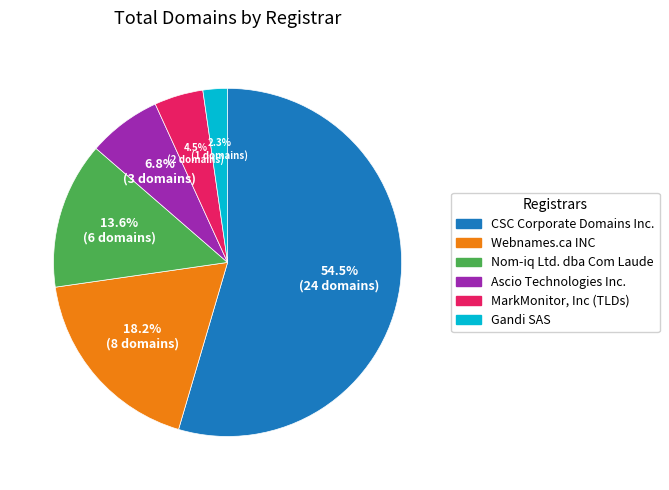

Is it true that Webnames.ca INC is 33% of the pie?

False